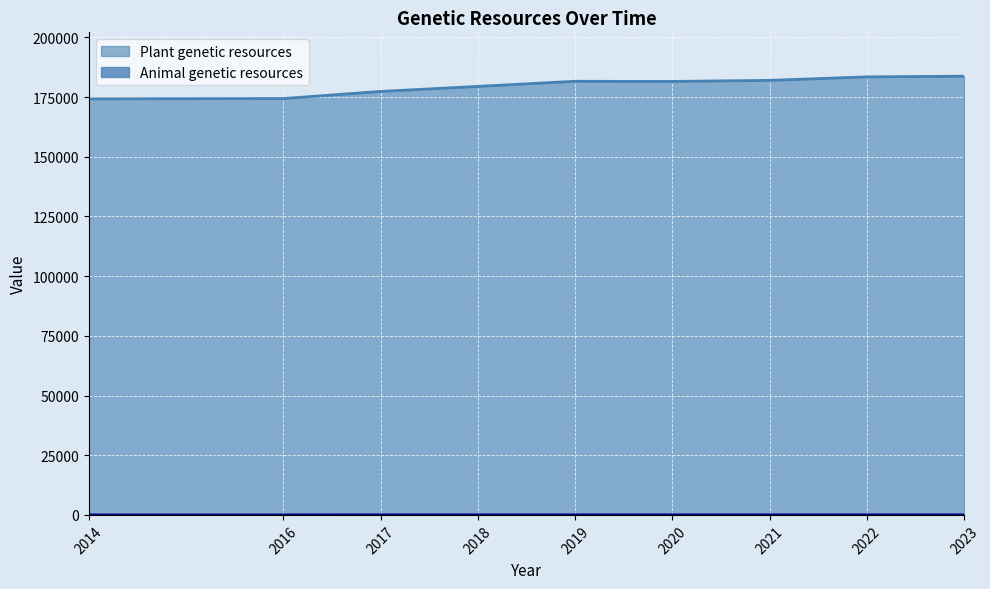

What is the value of the Plant genetic resources point at the 6th from the left?

181574